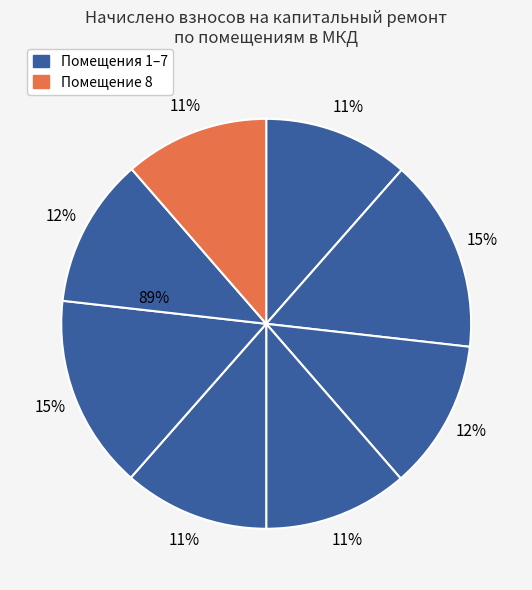

What percentage is the 8 slice, to the nearest percent?

11%